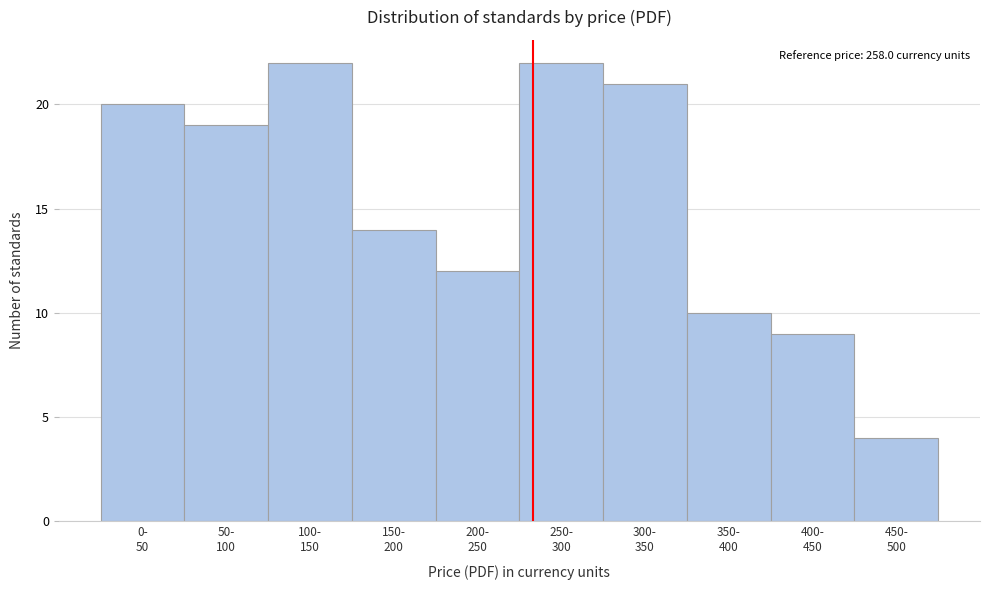

Reading right to left, what are all the values shown in this chart?

4	9	10	21	22	12	14	22	19	20